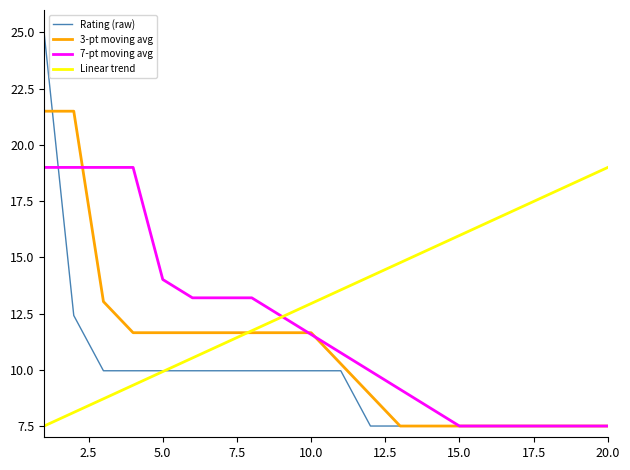

What is the sum of all Rating (raw) values?

194.5